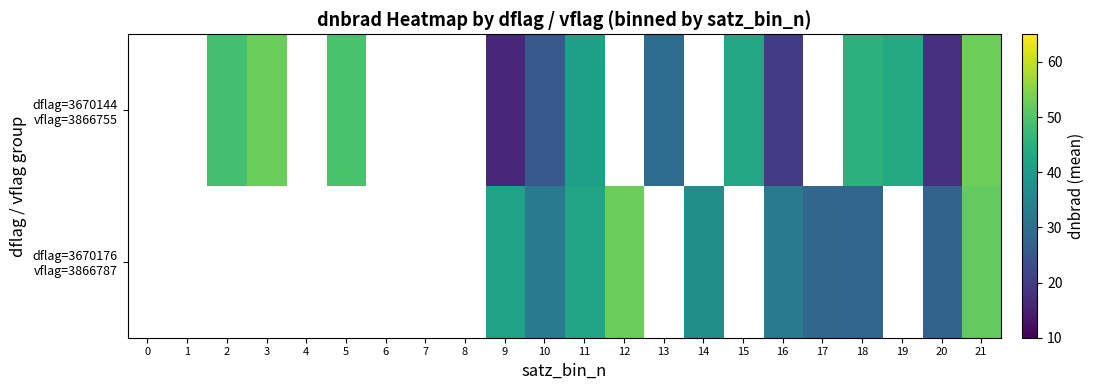

Rank the series at 10 from highest to lowest value.

dflag=3670176 vflag=3866787, dflag=3670144 vflag=3866755